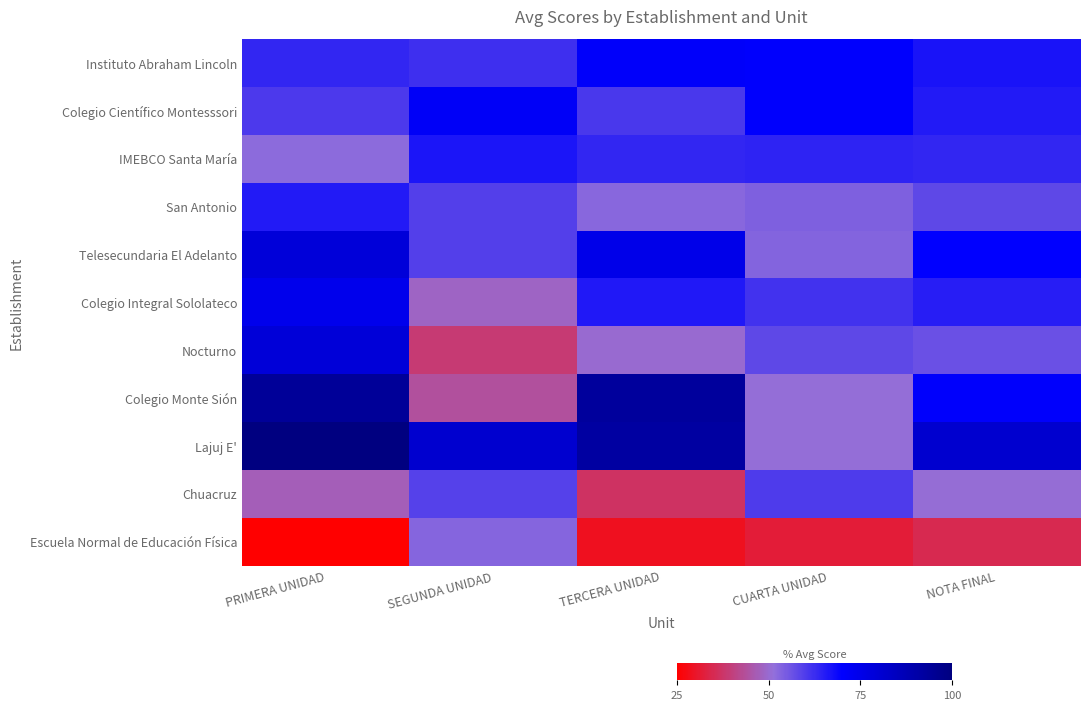

Which label corresponds to the largest value in the chart?

PRIMERA UNIDAD